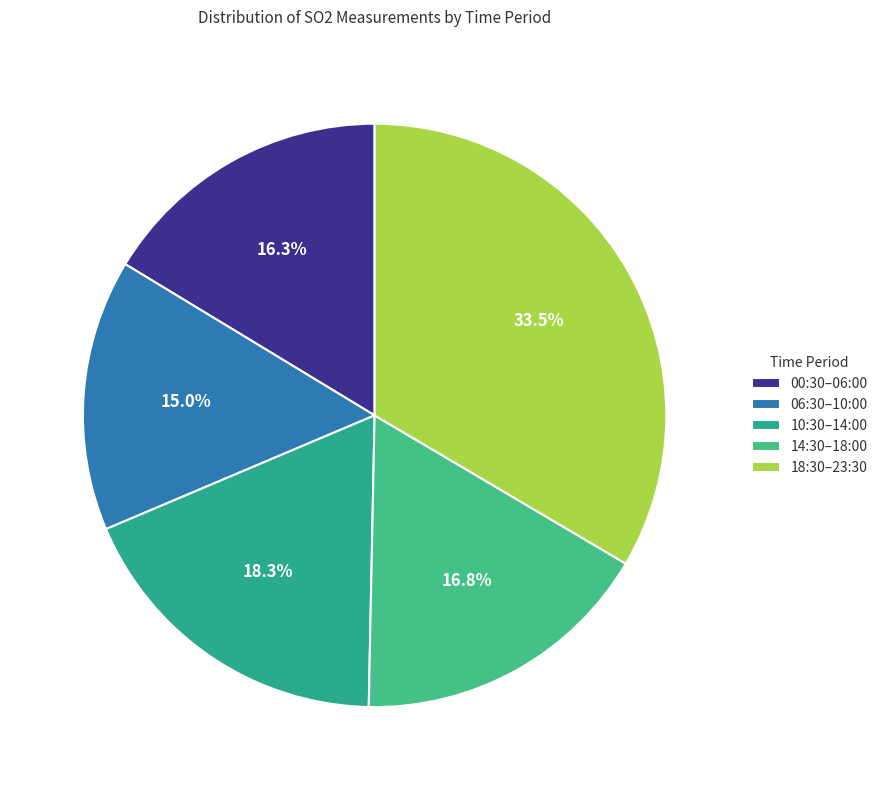

Count the number of slices in the pie.

5